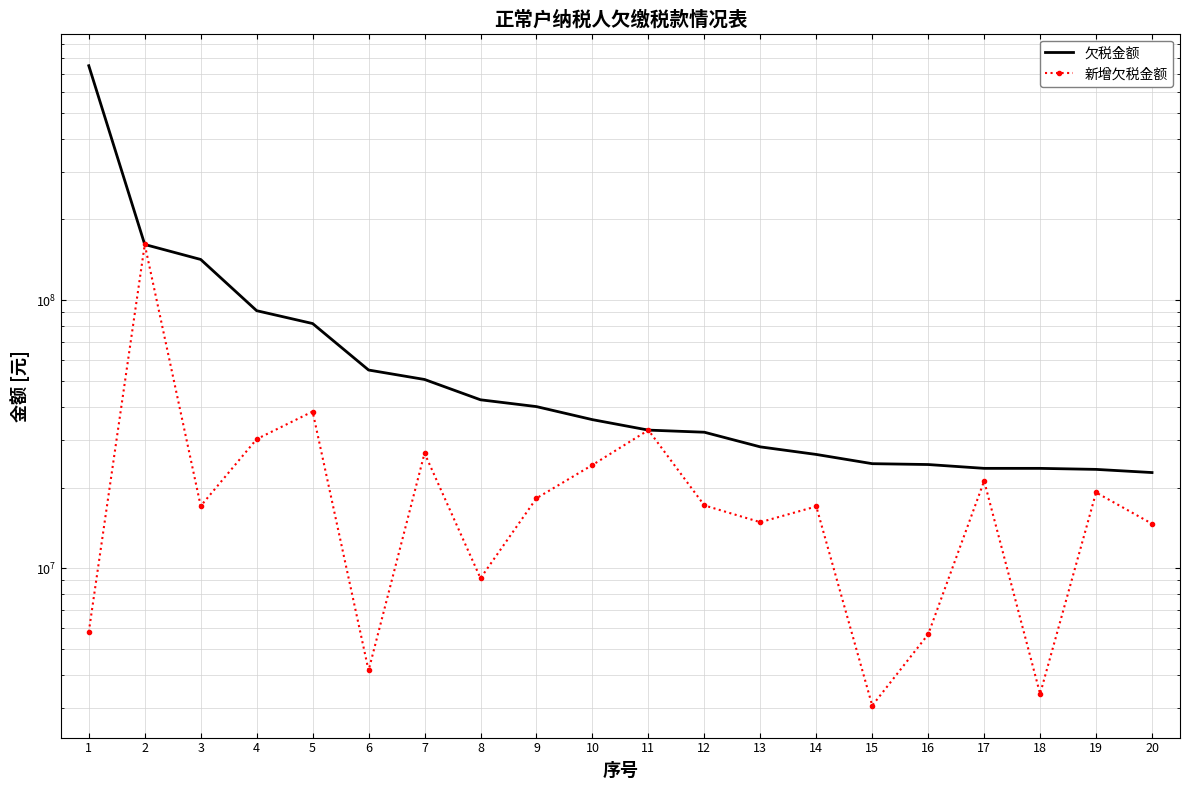

At which category does 新增欠税金额 reach its first local valley?

3